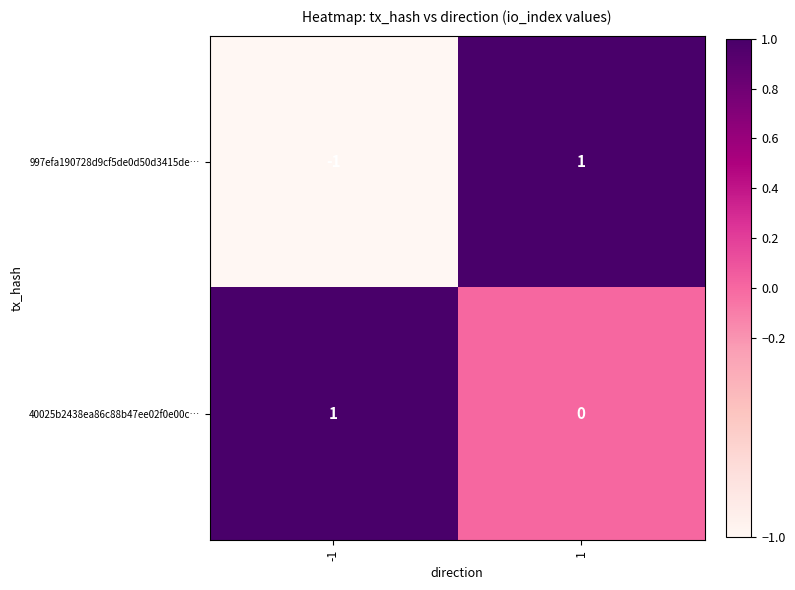

Which series has the largest range (max minus min)?

997efa190728d9cf5de0d50d3415de…